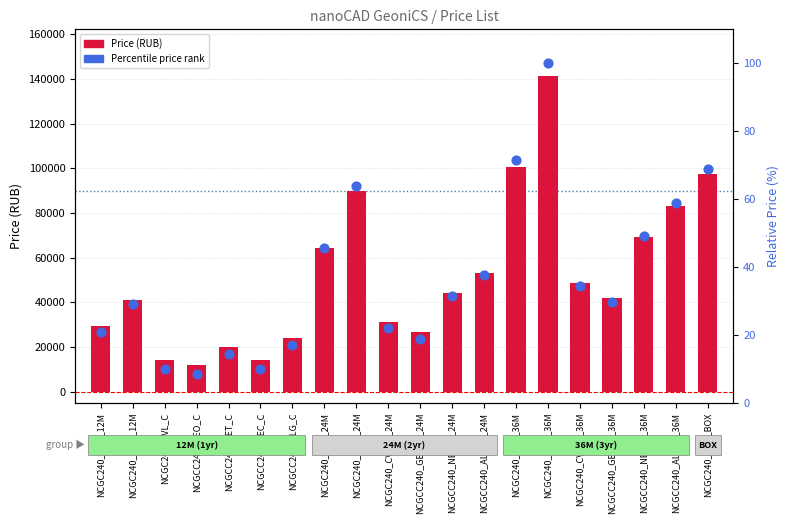

Which series contains the highest Y value?

Price (RUB)